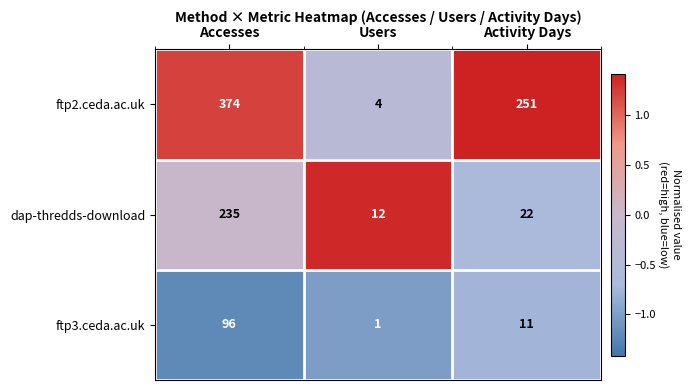

Is it true that ftp2.ceda.ac.uk equals 251 at Activity Days?

True